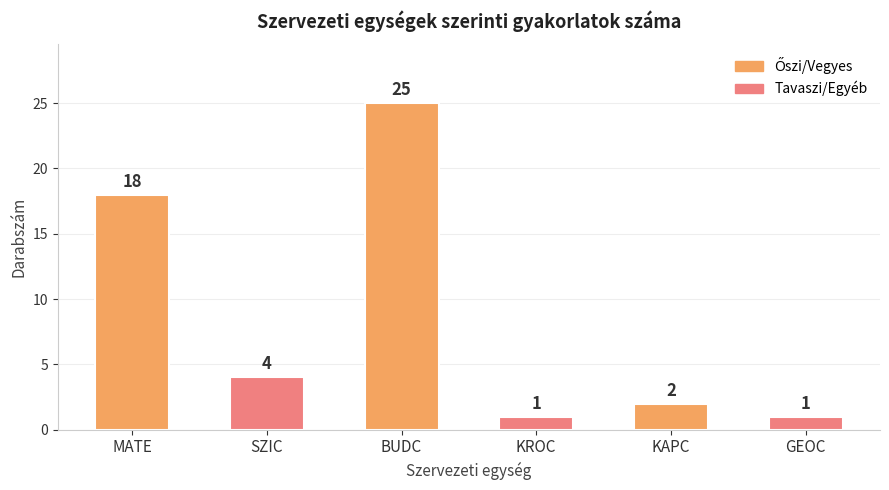

What value does the data have at GEOC?

1